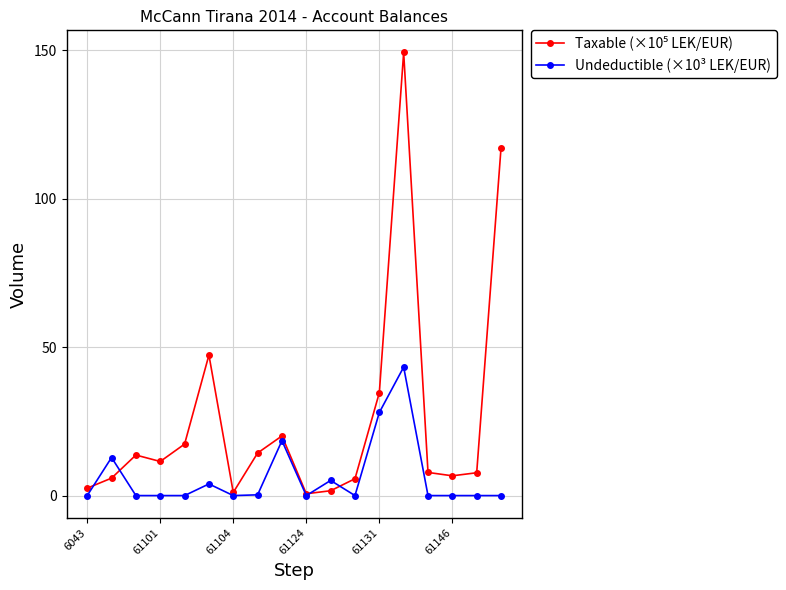

True or false: Undeductible (×10³ LEK/EUR) has more than 2 interior local peaks.

True